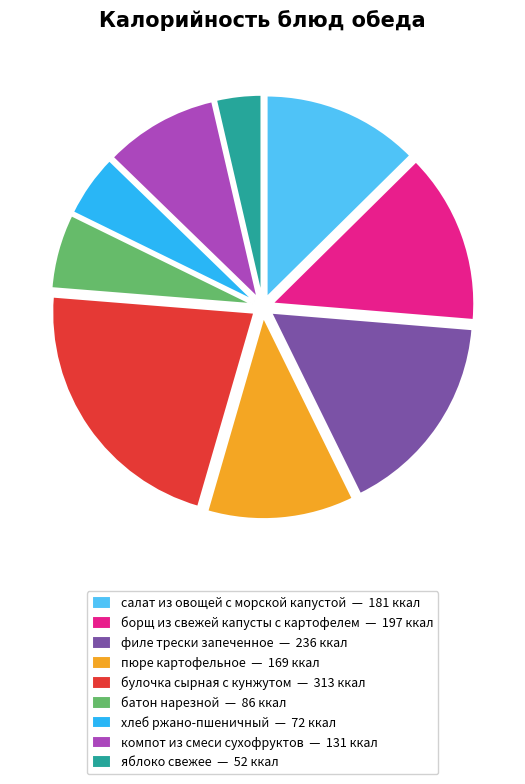

Is there any slice that represents more than half of the pie?

No